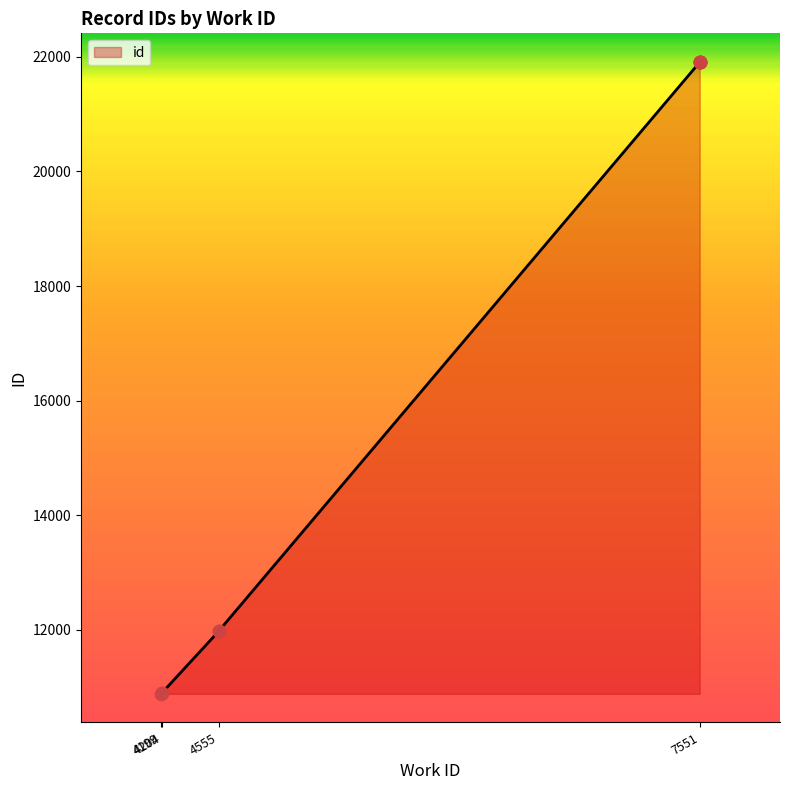

Which has a higher value, 4204 or 7551?

7551